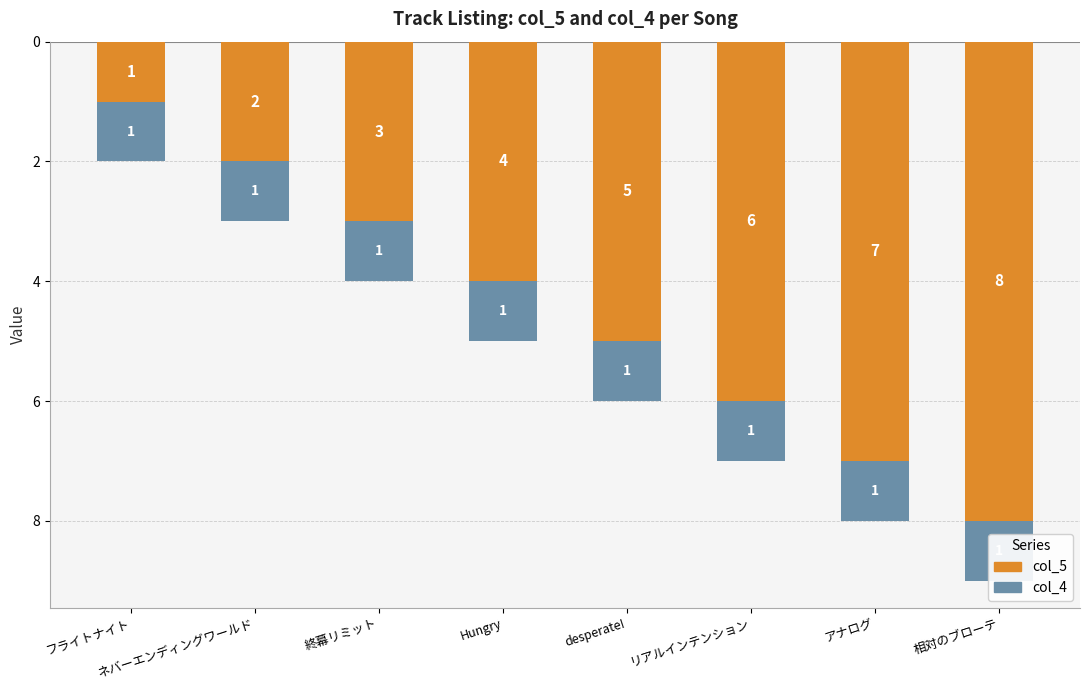

What position from the left is desperate!?

5